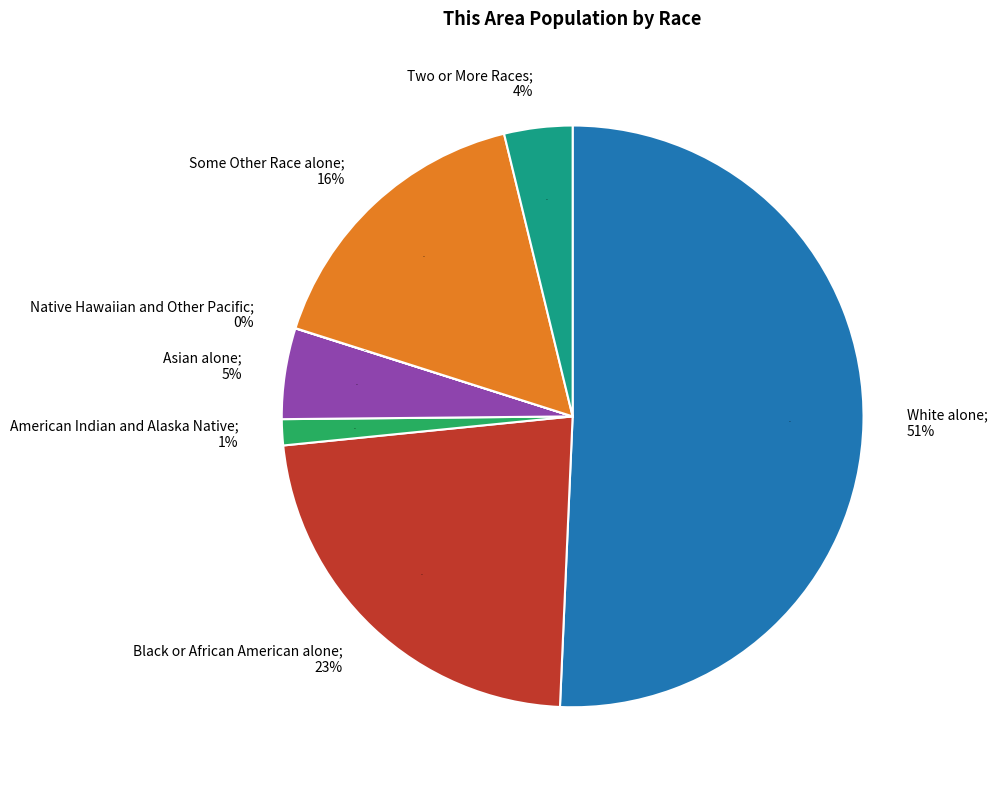

Approximately how many times larger is the value at Two or More Races compared to Native Hawaiian and Other Pacific?

281.0